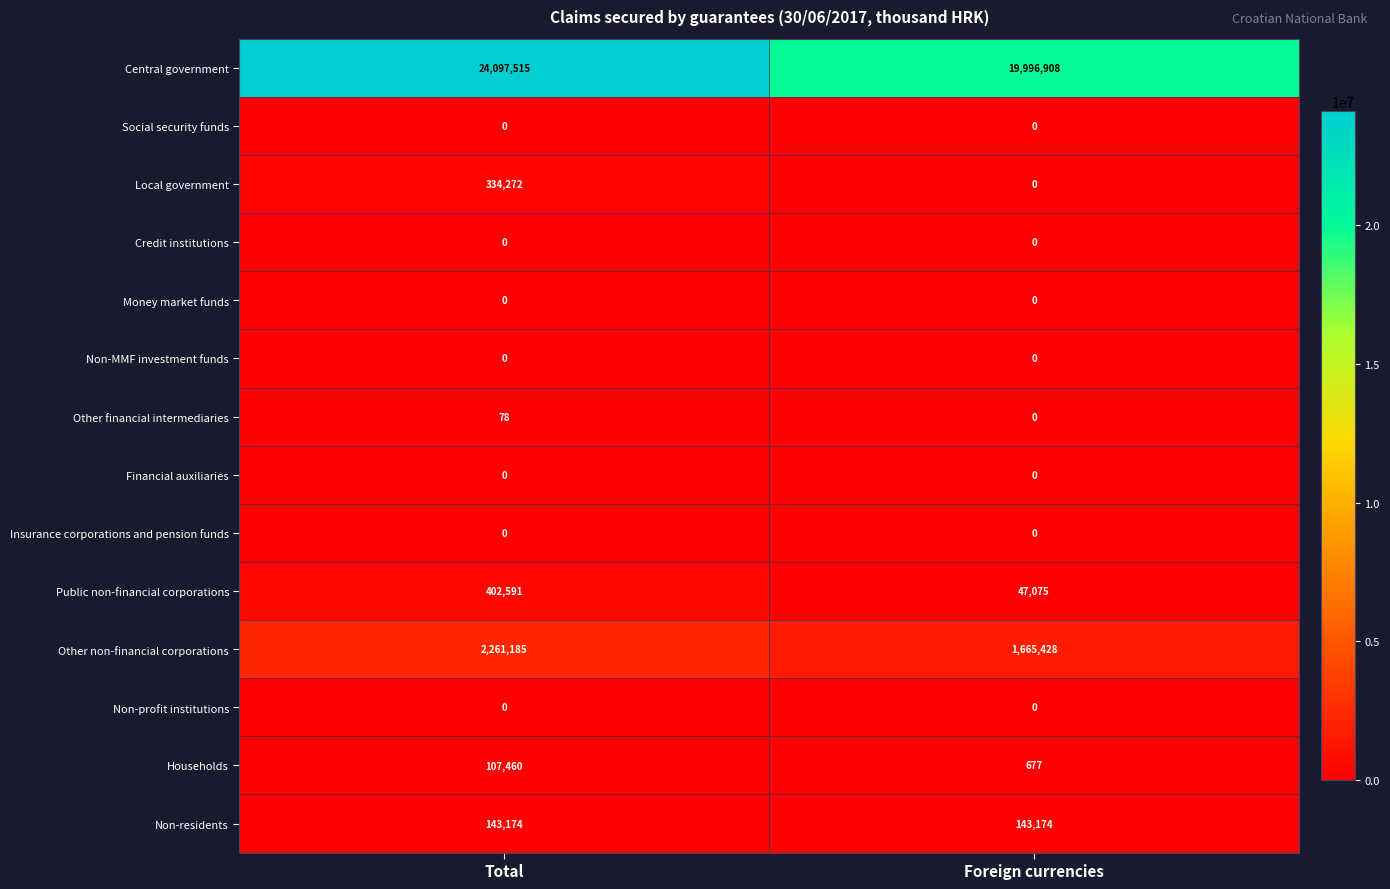

Rank the categories by Other financial intermediaries value from lowest to highest.

Foreign currencies, Total